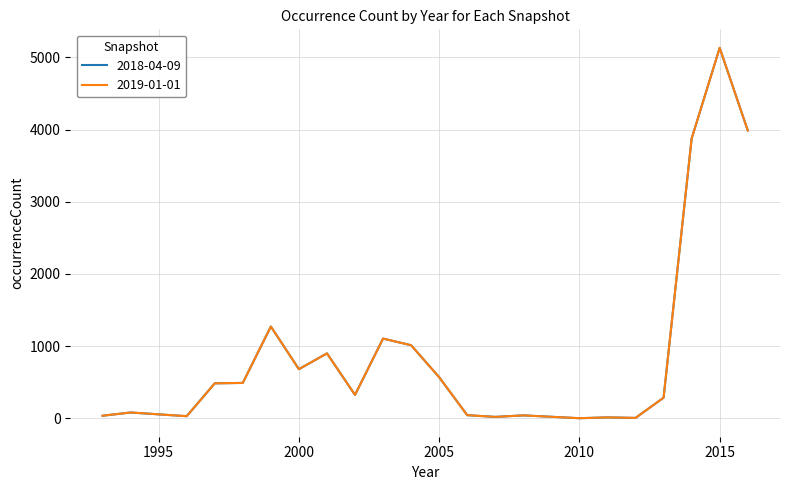

Which series has the largest range (max minus min)?

2018-04-09